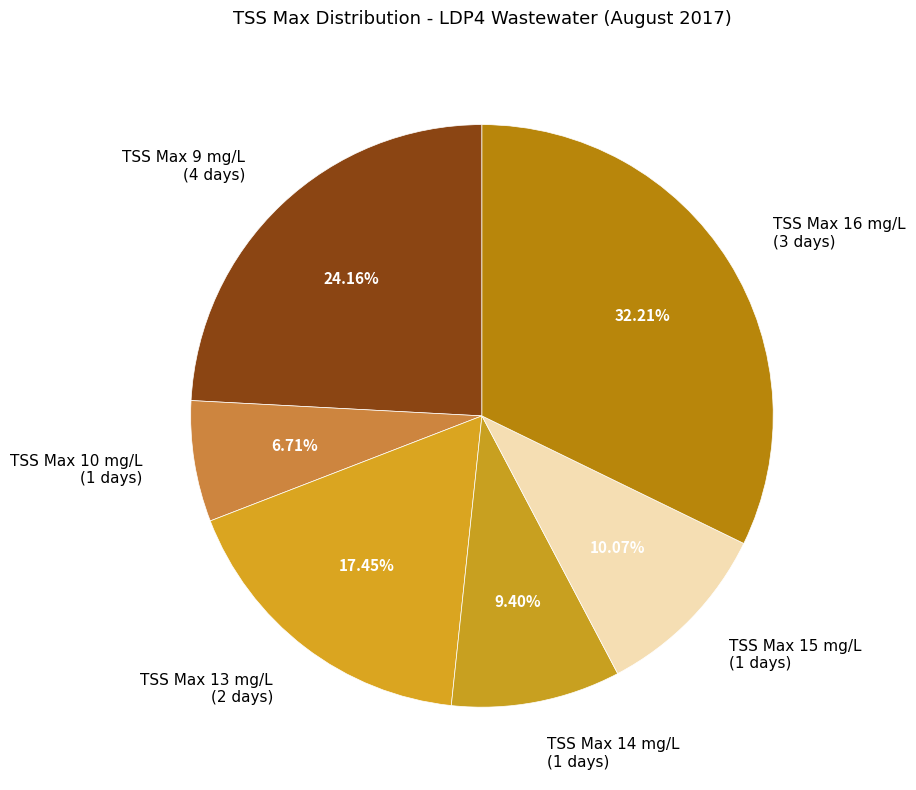

Does any single category account for the majority?

No